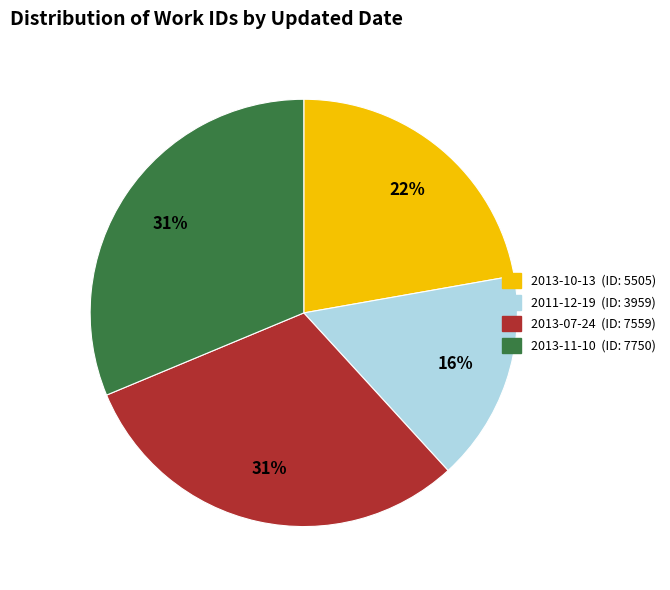

Is there a majority slice in this chart?

No